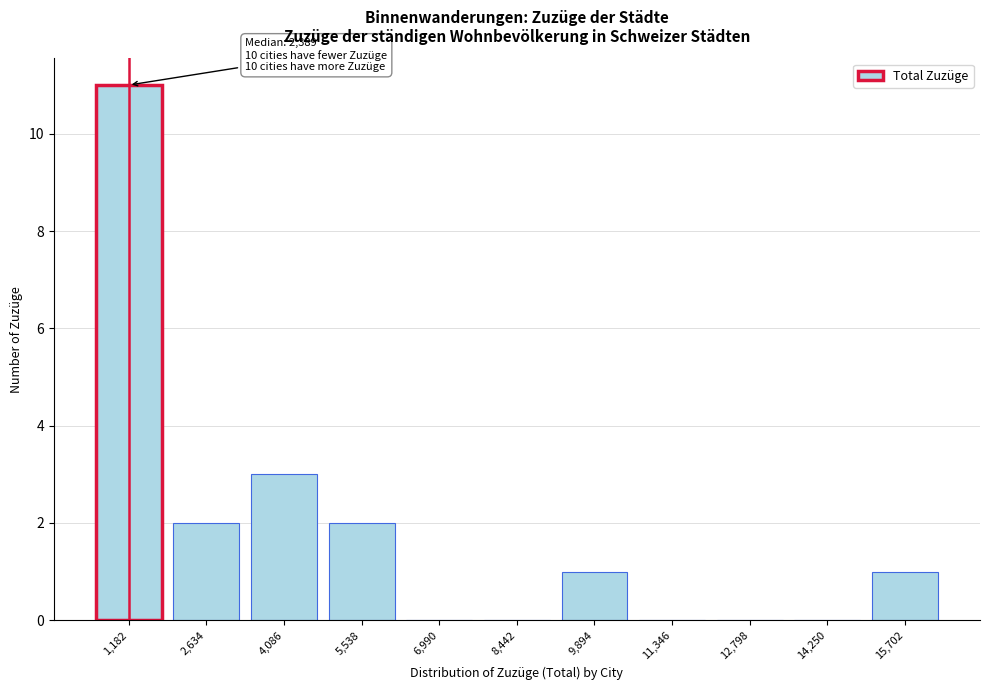

Reading left to right, transcribe all the data shown in this chart.

1,182=11	2,634=2	4,086=3	5,538=2	6,990=0	8,442=0	9,894=1	11,346=0	12,798=0	14,250=0	15,702=1